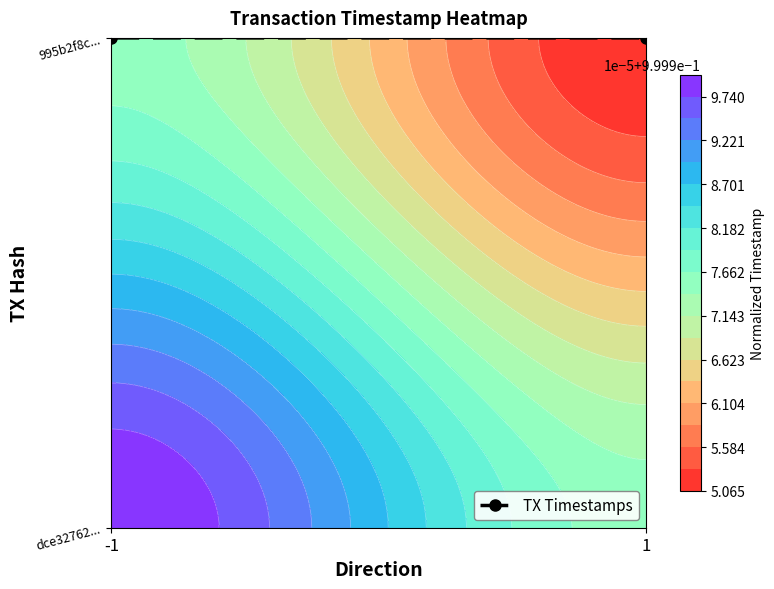

The chart shows a value of 0.4 at -1. True or false?

False